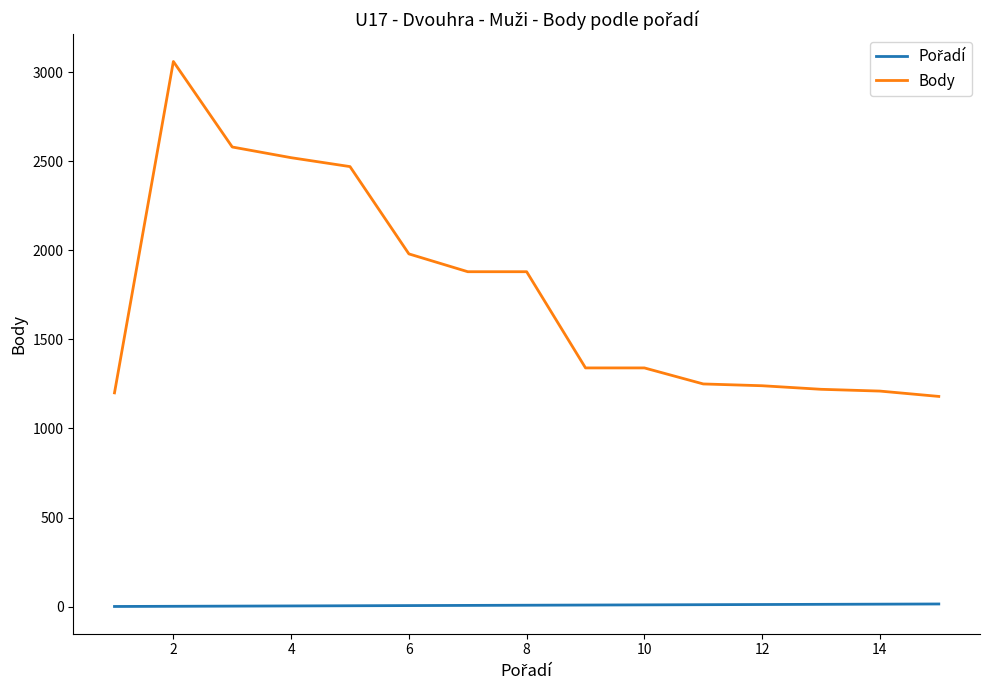

What is the maximum value shown in the chart?

3060